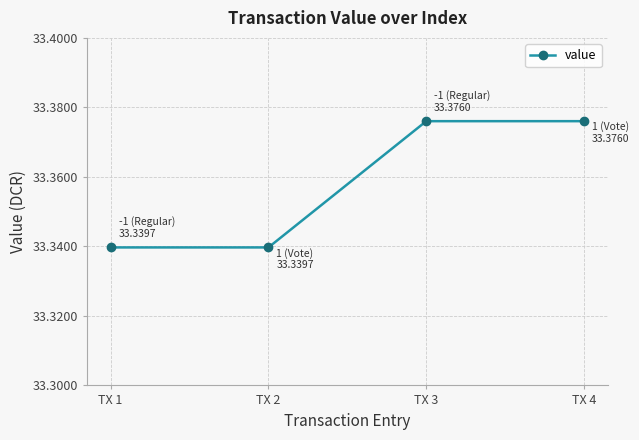

How many values are between 33 and 34?

4